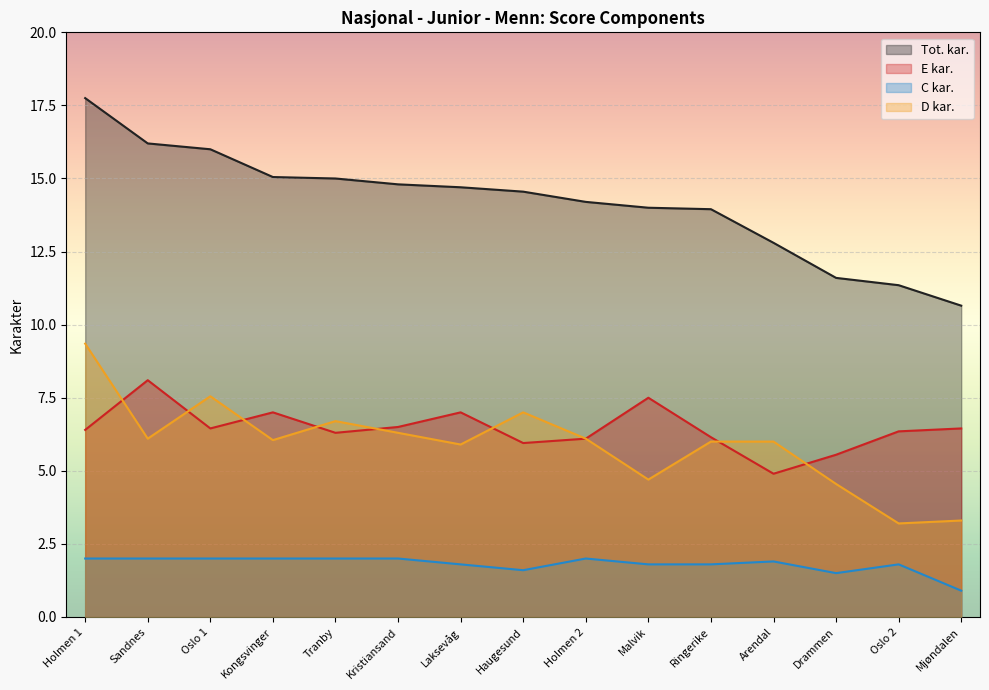

What is the average value of the D kar. series?

5.9